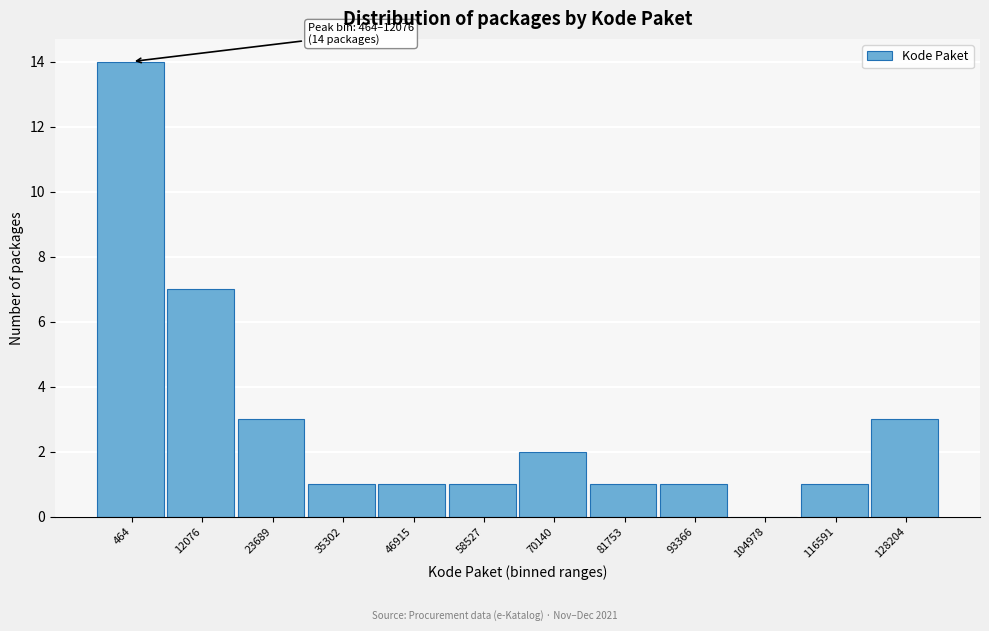

Reading left to right, transcribe all the data shown in this chart.

464=14	12076=7	23689=3	35302=1	46915=1	58527=1	70140=2	81753=1	93366=1	104978=0	116591=1	128204=3